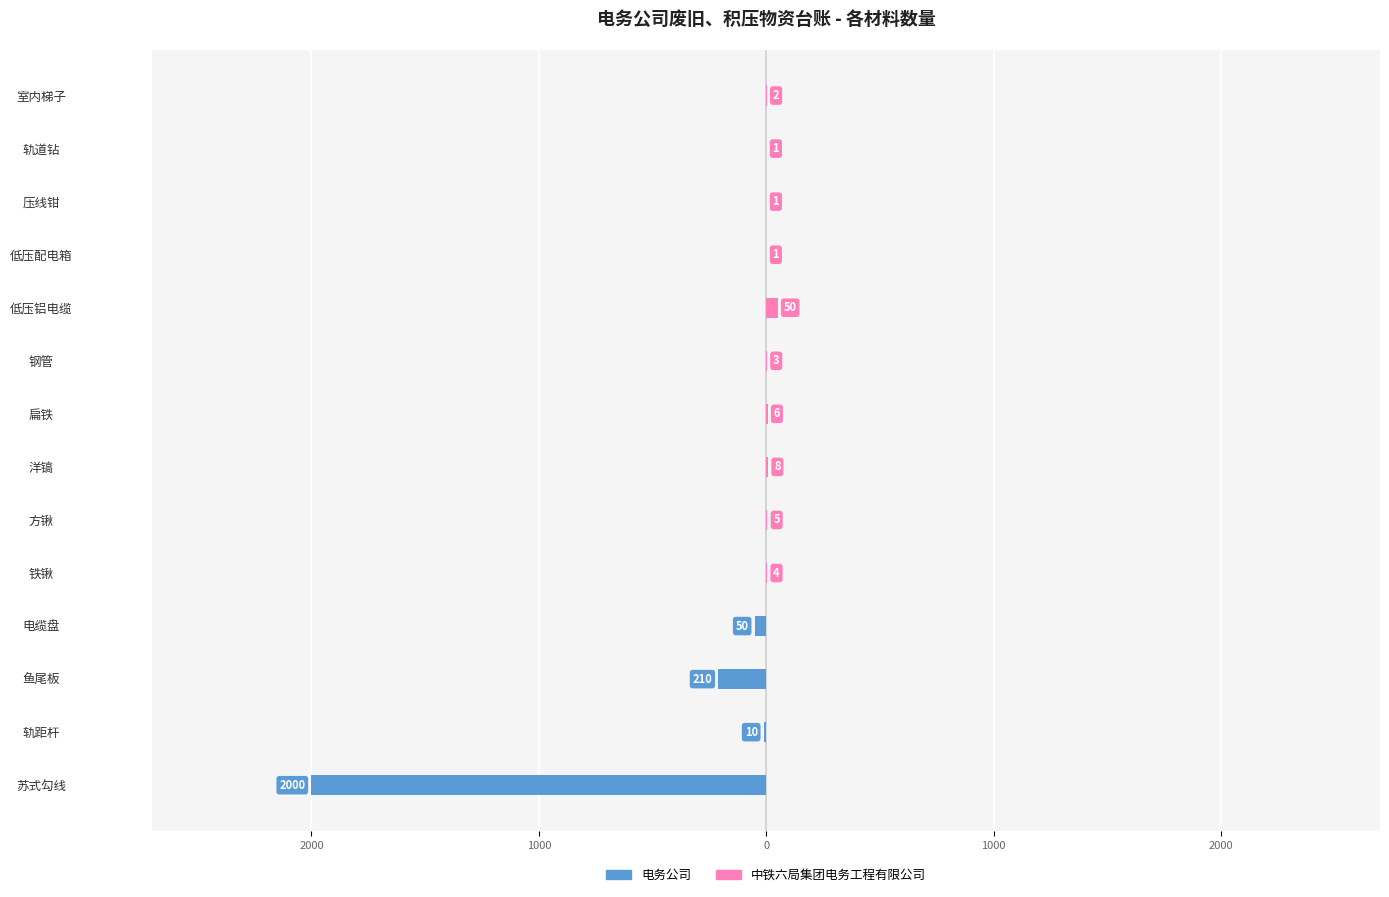

Reading right to left, what are all the values shown in this chart?

电务公司: 0	0	0	0	0	0	0	0	0	0	-50	-210	-10	-2000
中铁六局集团电务工程有限公司: 2	1	1	1	50	3	6	8	5	4	0	0	0	0